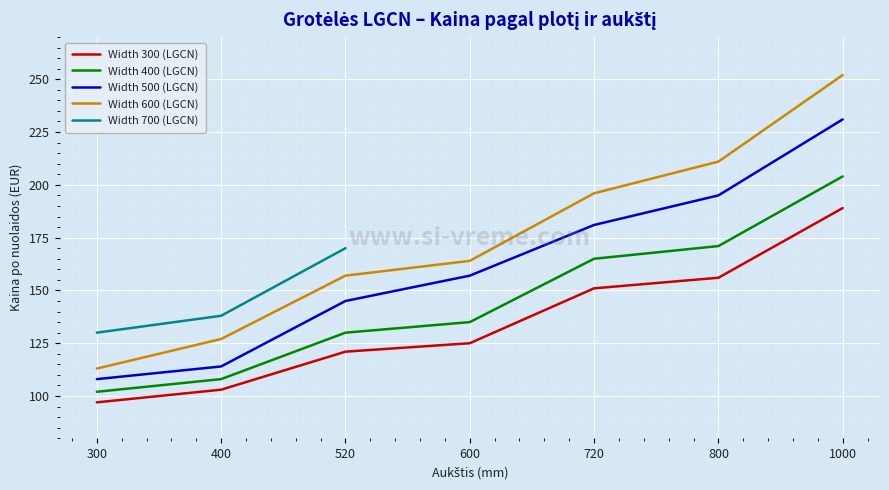

At how many categories does at least one series exceed 200?

2